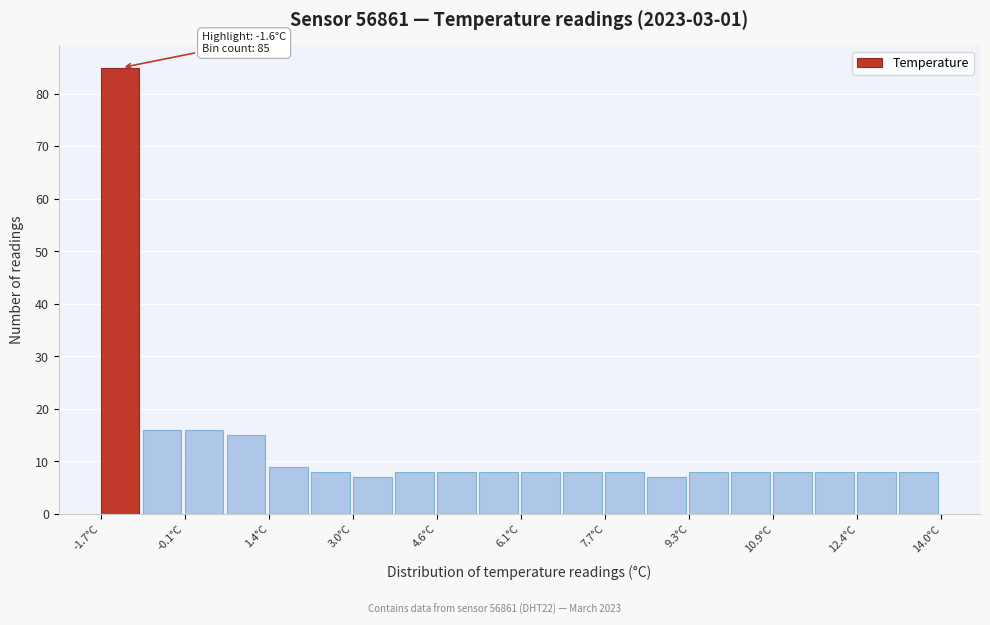

Read against the x-axis, roughly where is the centre of the tallest bar?

-1.4